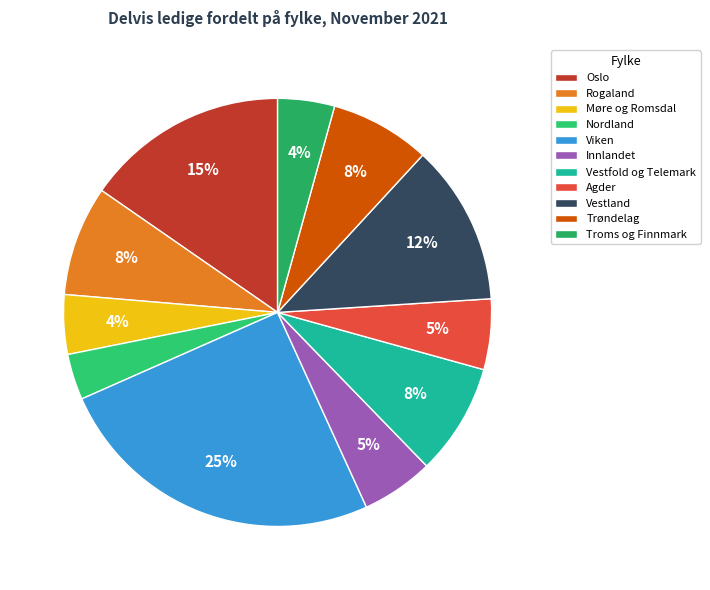

What is the smallest slice in the pie chart?

Nordland